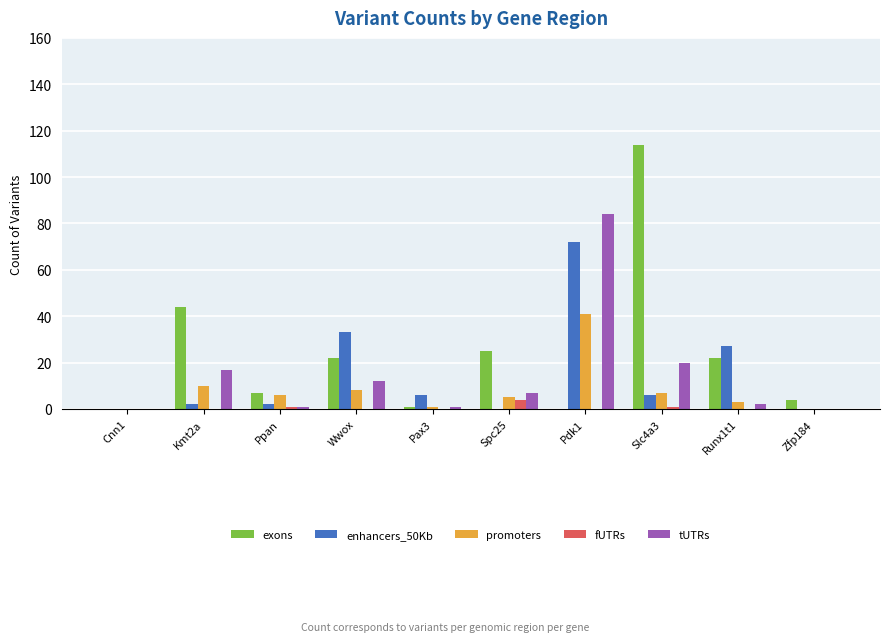

Which series changed the most between Runx1t1 and Zfp184?

enhancers_50Kb